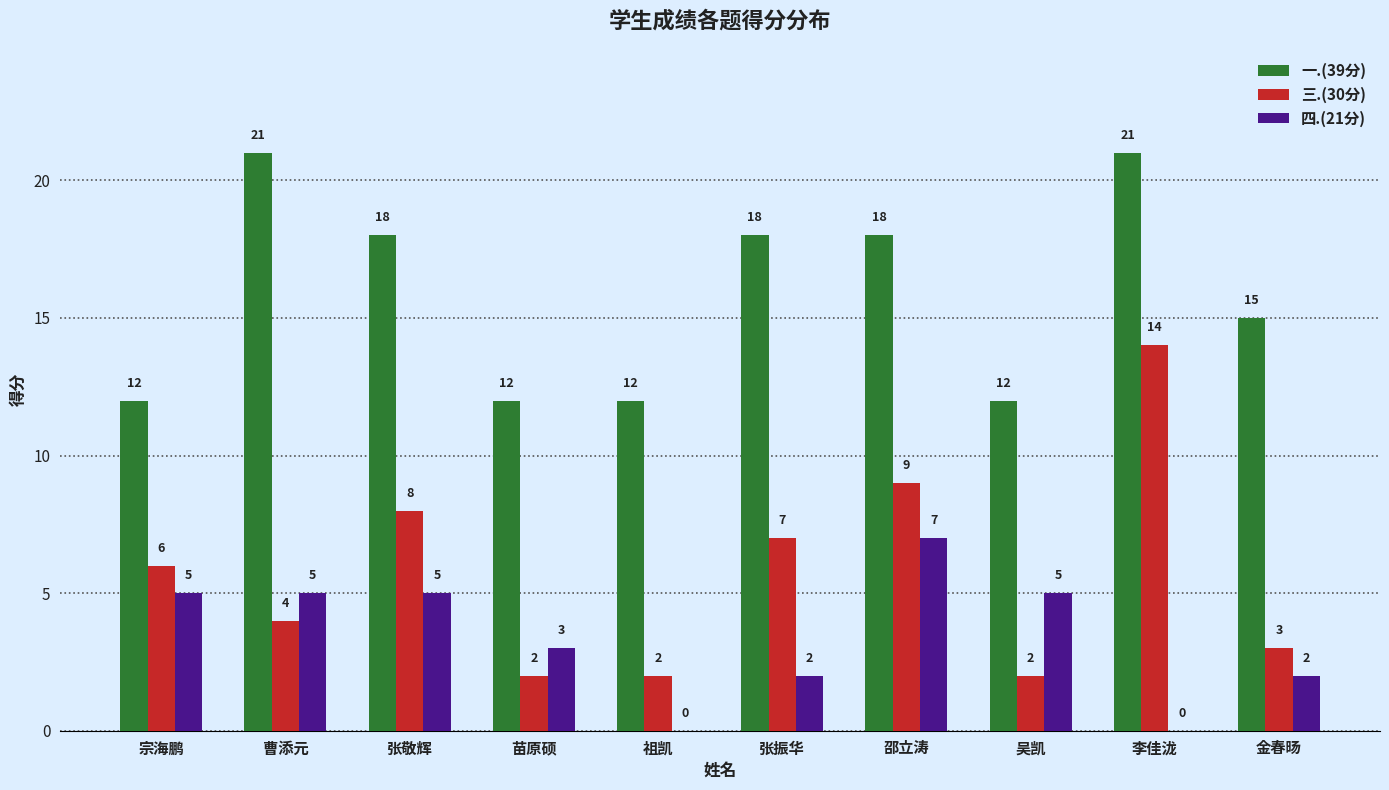

What is the difference between the 一.(39分) values at 张敬辉 and 宗海鹏?

6